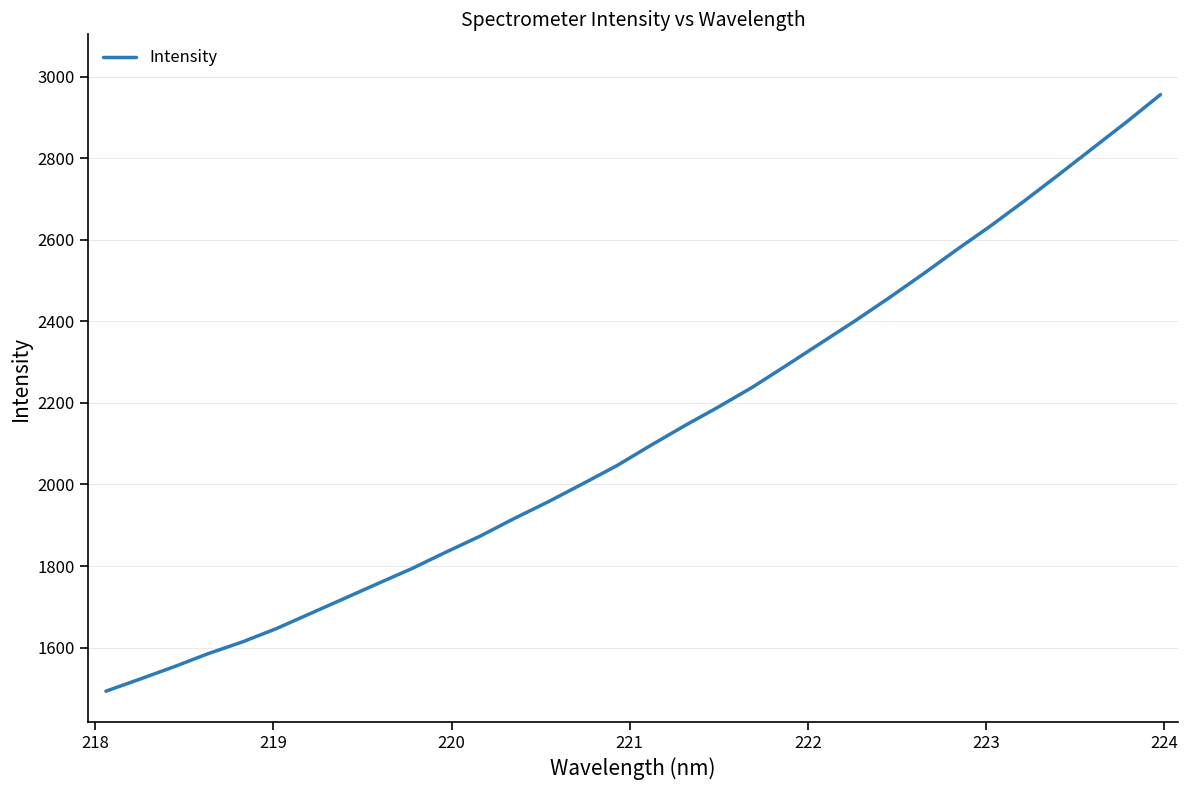

How many series are shown in this chart?

1